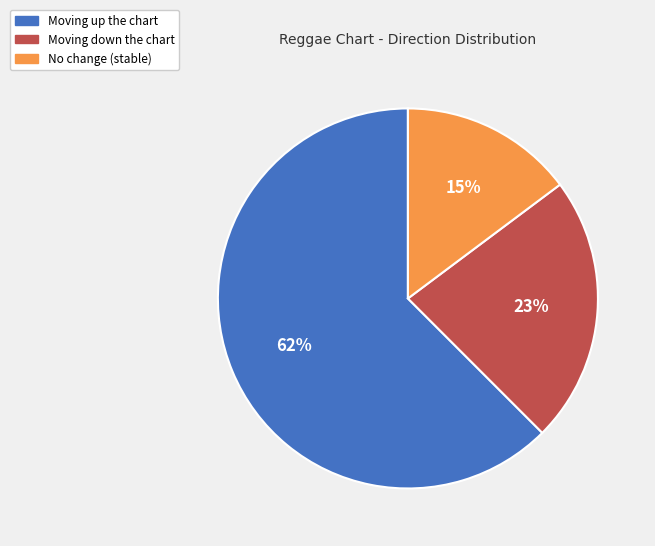

To the nearest percent, what is the average slice percentage?

33%